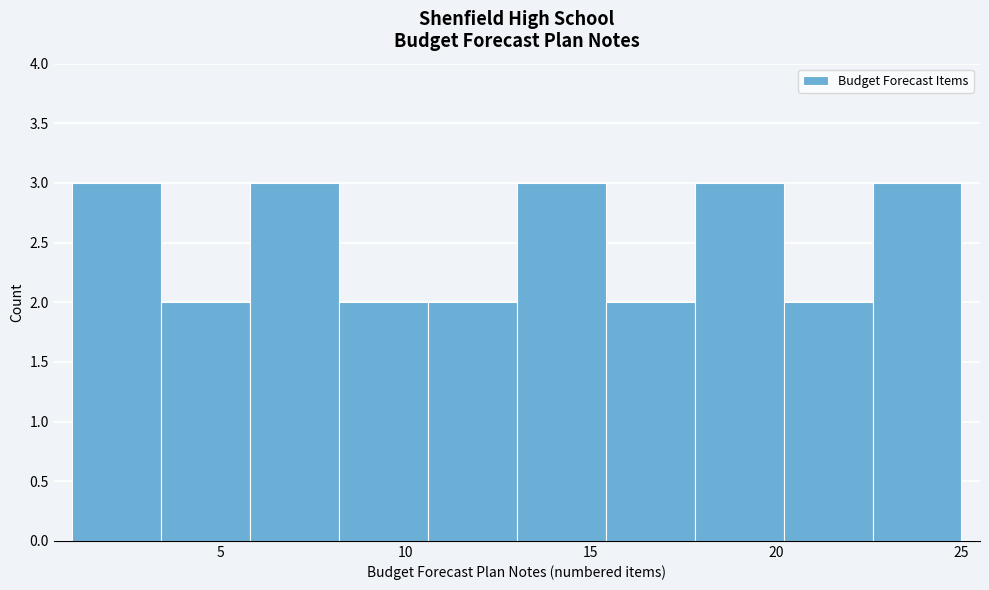

What is the height of the bar covering 20.2 to 22.6 on the x-axis? Neither the bar edges nor the heights are printed on the chart, so give them approximately, as read against the axes.

2